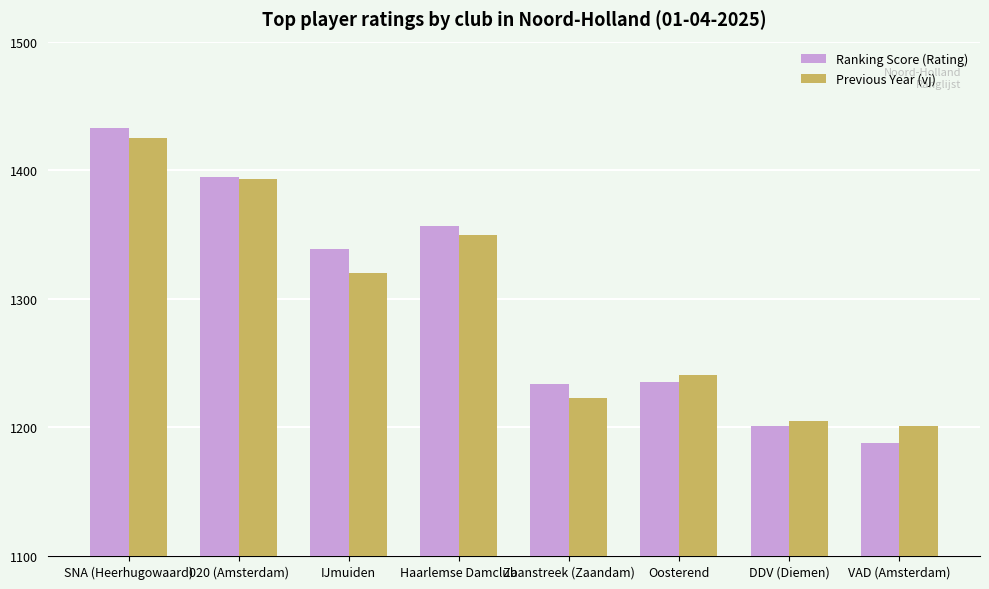

What is the total value across all series at 020 (Amsterdam)?

2788